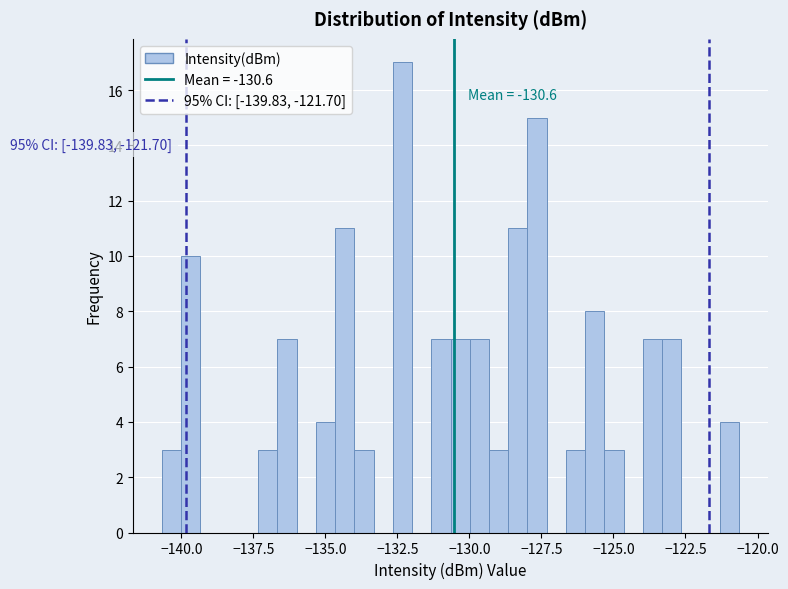

Around what value on the x-axis is the tallest bar? Give the approximate position of its centre, as read against the axis.

-132.5